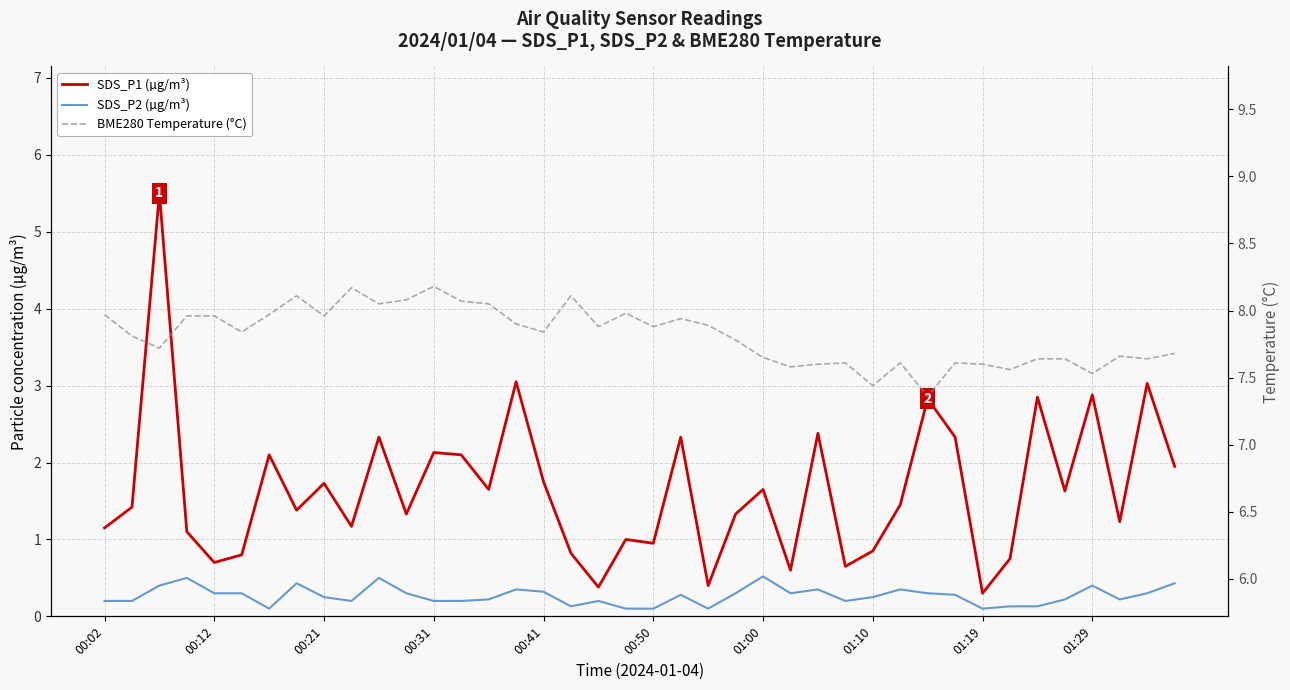

True or false: SDS_P1 (µg/m³) and BME280 Temperature (°C) intersect in this chart.

False